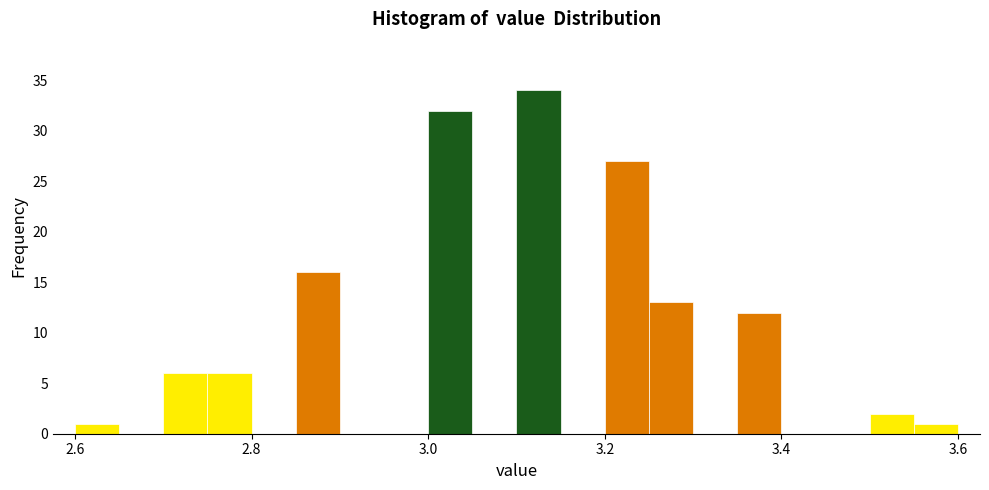

Around what value on the x-axis is the tallest bar? Give the approximate position of its centre, as read against the axis.

3.12